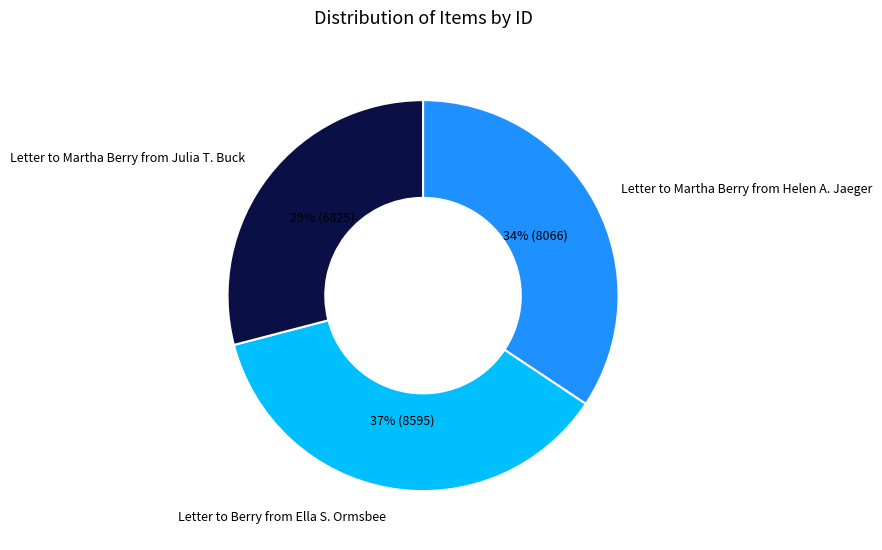

Between Letter to Martha Berry from Helen A. Jaeger and Letter to Martha Berry from Julia T. Buck, which is larger?

Letter to Martha Berry from Helen A. Jaeger